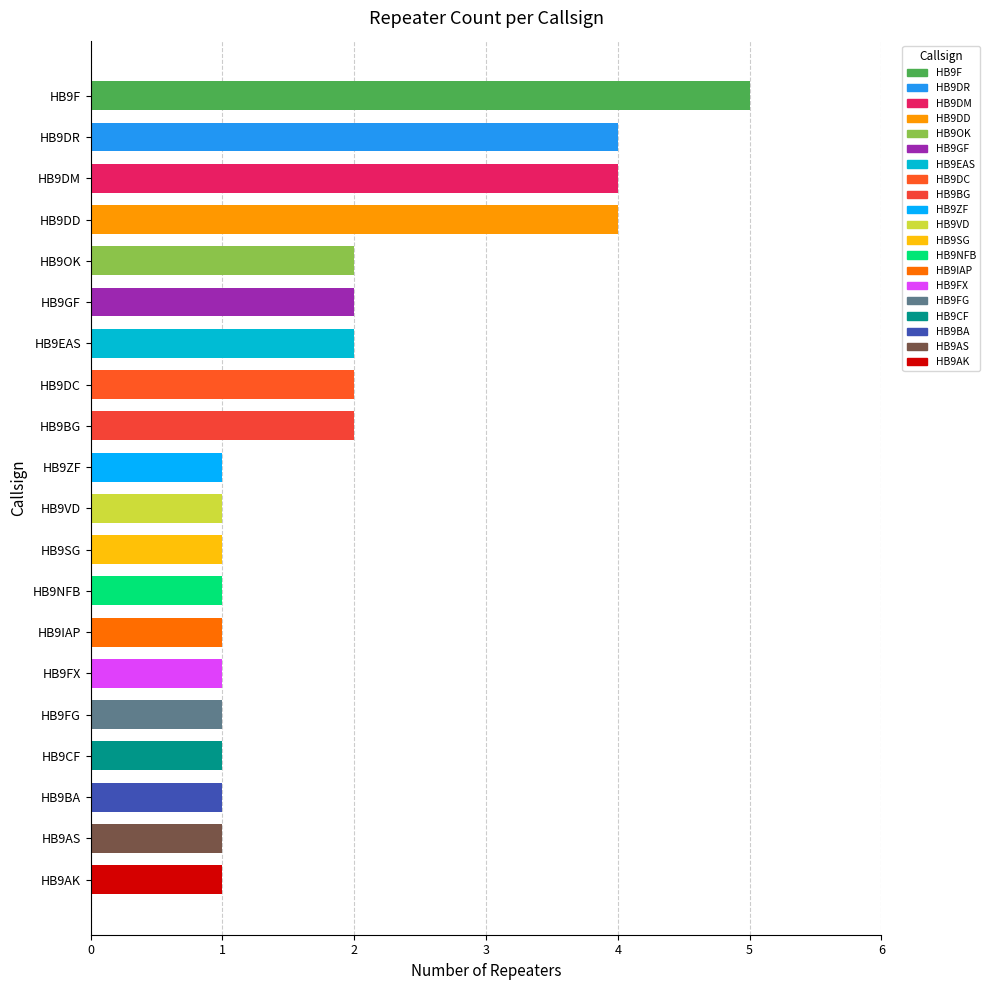

What is the value of the 13th bar from the top?

1